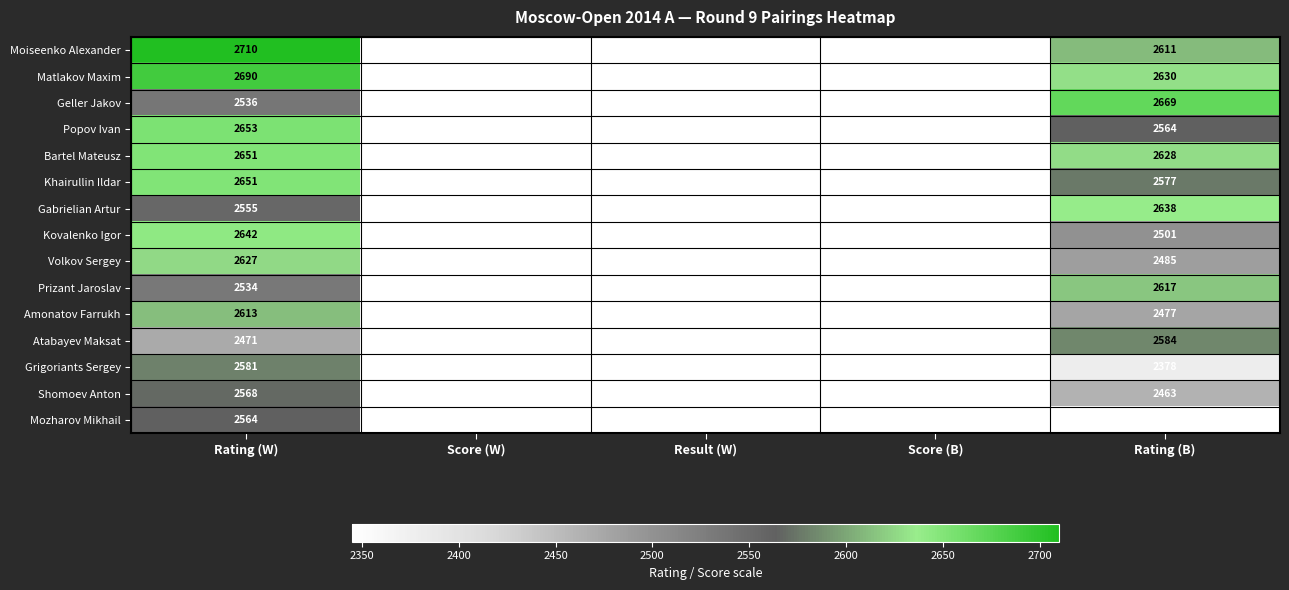

At Rating (B), list the series in order from smallest to largest.

Mozharov Mikhail, Grigoriants Sergey, Shomoev Anton, Amonatov Farrukh, Volkov Sergey, Kovalenko Igor, Popov Ivan, Khairullin Ildar, Atabayev Maksat, Moiseenko Alexander, Prizant Jaroslav, Bartel Mateusz, Matlakov Maxim, Gabrielian Artur, Geller Jakov